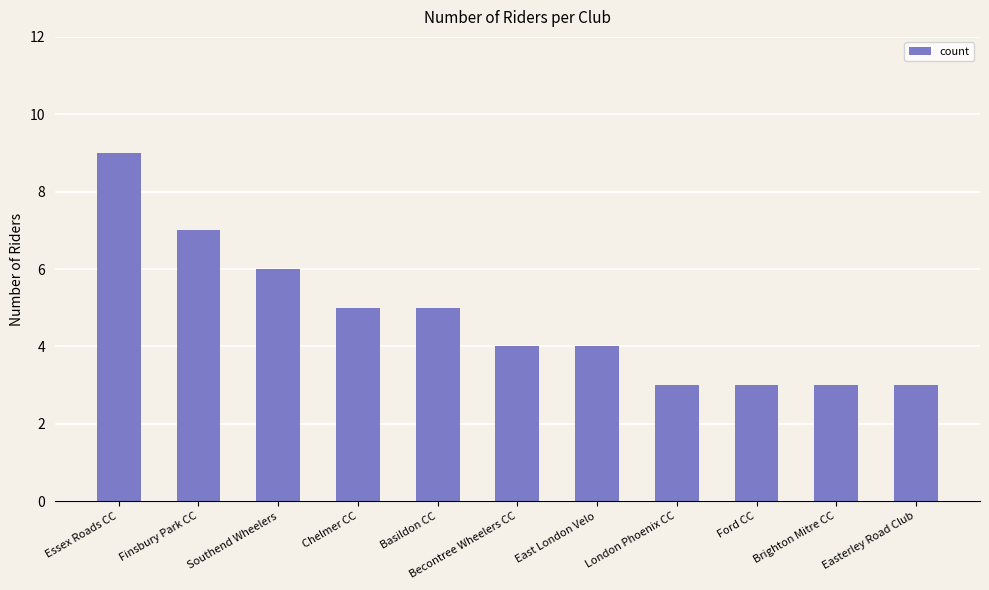

What is the sum of the values at Becontree Wheelers CC and Brighton Mitre CC?

7